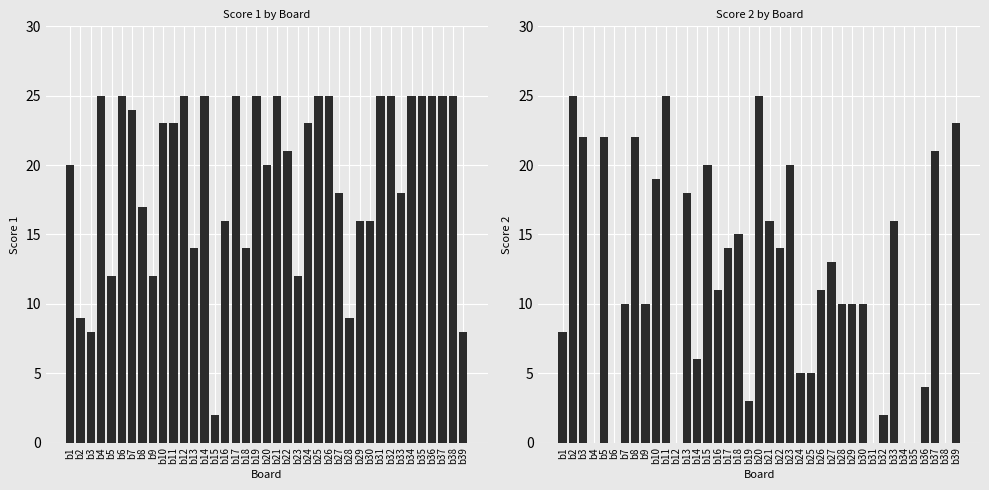

List the series in order of their overall mean, highest first.

Score 1, Score 2